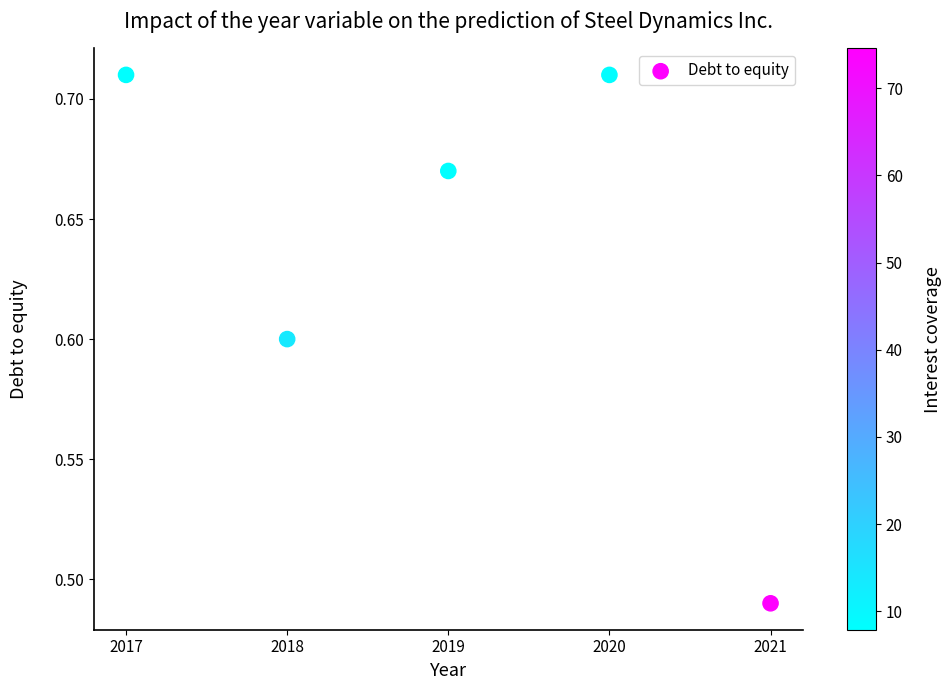

What is the average Y value?

0.6